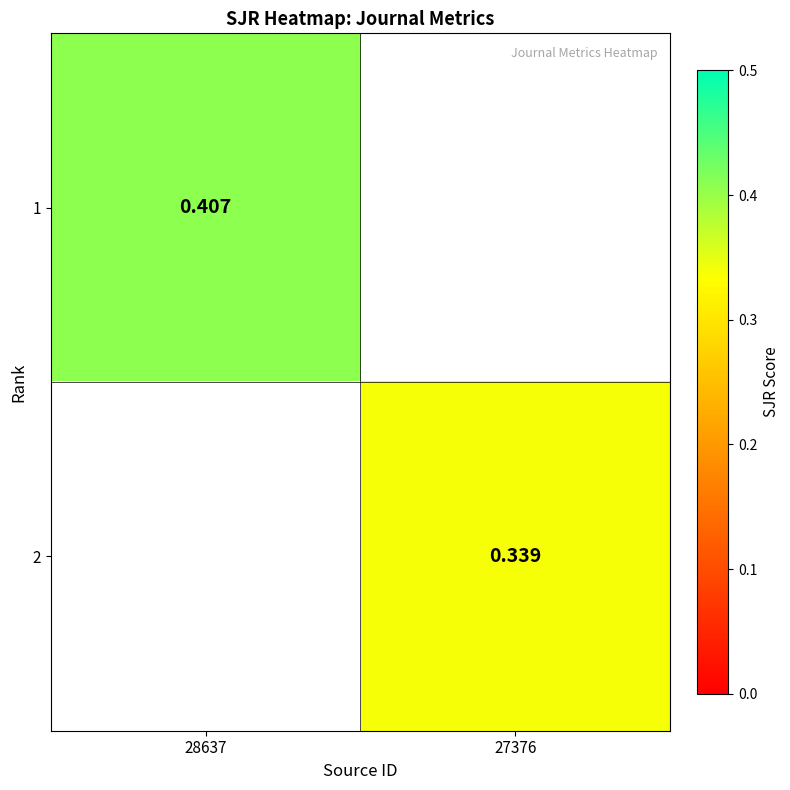

Count the number of categories in the chart.

2